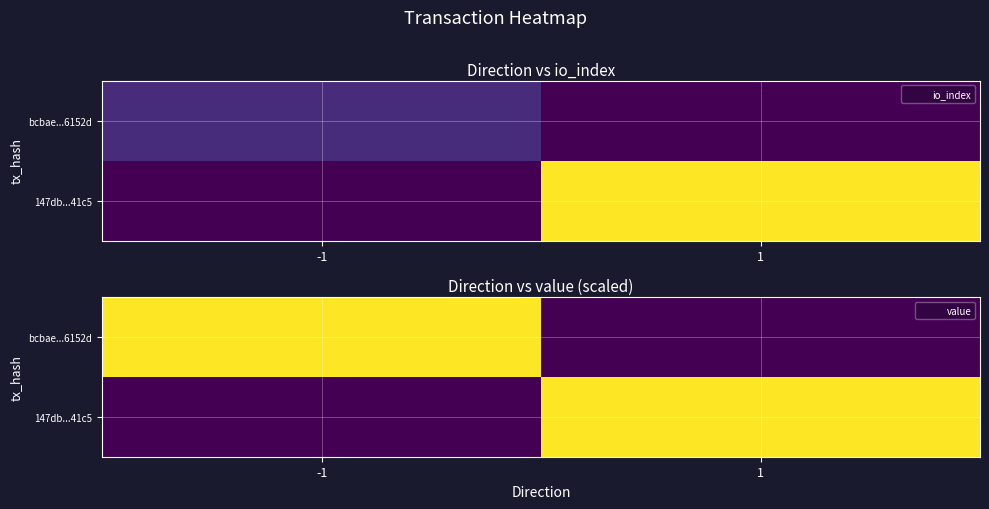

Rank the series by their maximum value, from lowest to highest.

bcbae...6152d, 147db...41c5